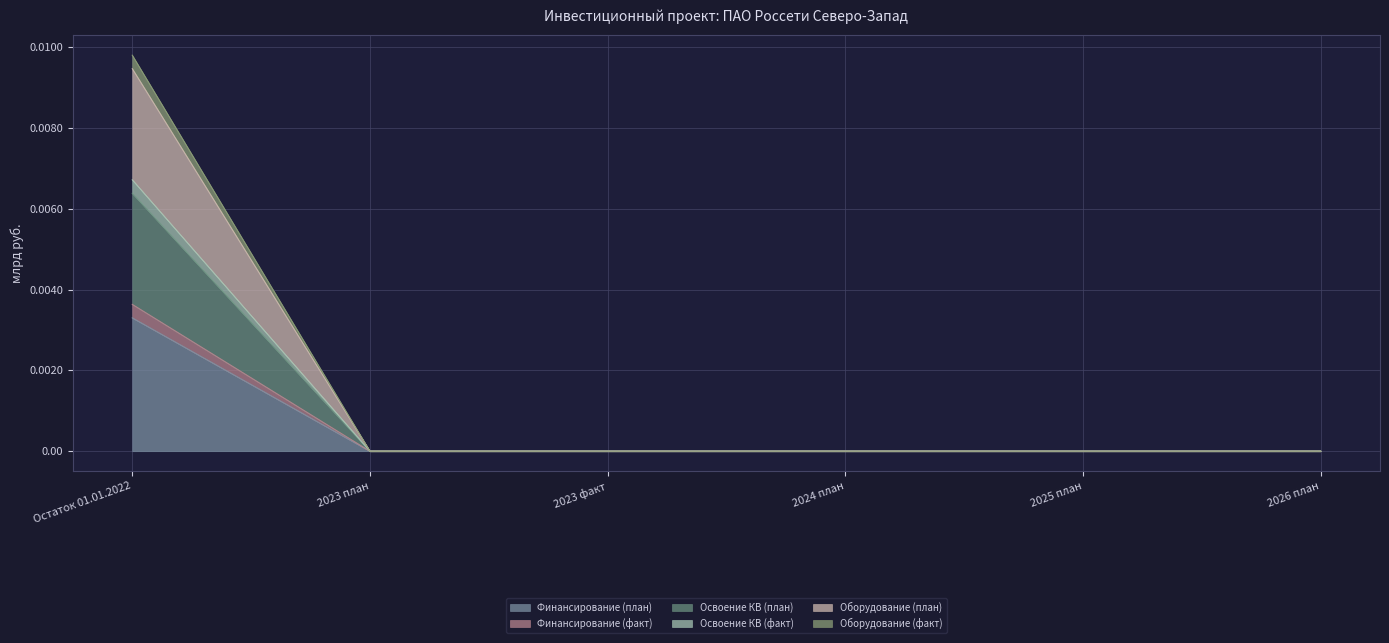

Does the chart have visible grid lines?

Yes